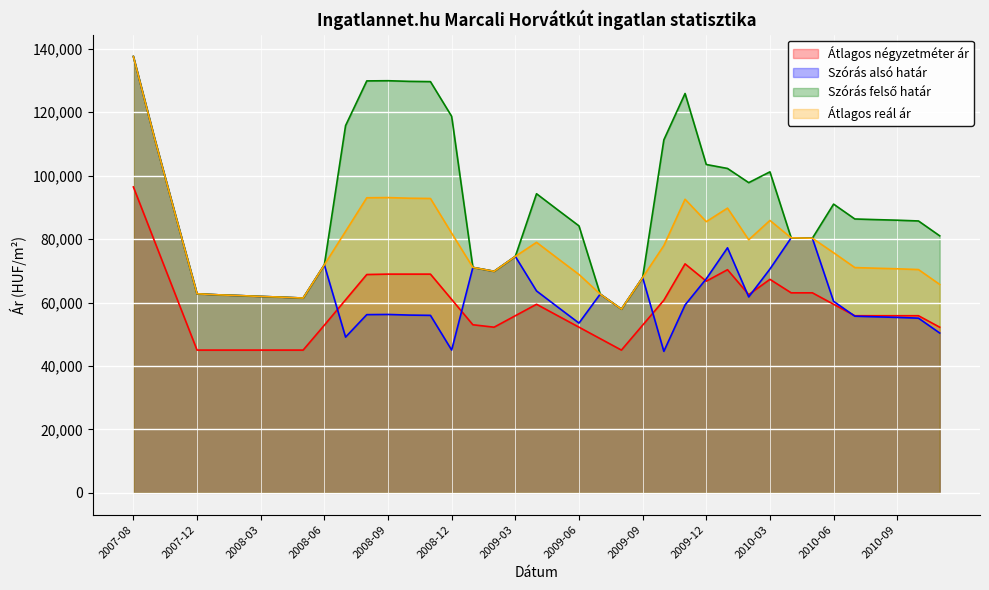

Reading left to right, transcribe all the data shown in this chart.

Átlagos négyzetméter ár: 2007-08=96428	2007-10=79285	2007-11=62143	2007-12=45000	2008-01=45000	2008-02=45000	2008-03=45000	2008-04=45000	2008-05=45000	2008-06=52857	2008-07=60840	2008-08=68824	2008-09=68950	2008-10=68950	2008-11=68950	2008-12=60967	2009-01=52983	2009-02=52222	2009-03=55833	2009-04=59444	2009-05=55833	2009-06=52222	2009-07=48611	2009-08=45000	2009-09=52857	2009-10=60714	2009-11=72182	2009-12=66732	2010-01=70343	2010-02=62486	2010-03=67301	2010-04=63055	2010-05=63055	2010-06=59444	2010-07=55833	2010-08=55833	2010-09=55833	2010-10=55833	2010-11=52222
Szórás alsó határ: 2007-08=137554	2007-10=111731	2007-11=87130	2007-12=62756	2008-01=62422	2008-02=62188	2008-03=61917	2008-04=61687	2008-05=61401	2008-06=71878	2008-07=49096	2008-08=56180	2008-09=56236	2008-10=56038	2008-11=55953	2008-12=45010	2009-01=71067	2009-02=69834	2009-03=74528	2009-04=63647	2009-05=58562	2009-06=53516	2009-07=62658	2009-08=57919	2009-09=67874	2009-10=44606	2009-11=59220	2009-12=67478	2010-01=77246	2010-02=61761	2010-03=70553	2010-04=80386	2010-05=80270	2010-06=60375	2010-07=55695	2010-08=55491	2010-09=55309	2010-10=55068	2010-11=50384
Szórás felső határ: 2007-08=137554	2007-10=111731	2007-11=87130	2007-12=62756	2008-01=62422	2008-02=62188	2008-03=61917	2008-04=61687	2008-05=61401	2008-06=71878	2008-07=115764	2008-08=129860	2008-09=129916	2008-10=129718	2008-11=129633	2008-12=118690	2009-01=71067	2009-02=69834	2009-03=74528	2009-04=94287	2009-05=89202	2009-06=84156	2009-07=62658	2009-08=57919	2009-09=67874	2009-10=111274	2009-11=125888	2009-12=103506	2010-01=102262	2010-02=97789	2010-03=101193	2010-04=80386	2010-05=80270	2010-06=91015	2010-07=86335	2010-08=86131	2010-09=85949	2010-10=85708	2010-11=81024
Átlagos reál ár: 2007-08=137554	2007-10=111731	2007-11=87130	2007-12=62756	2008-01=62422	2008-02=62188	2008-03=61917	2008-04=61687	2008-05=61401	2008-06=71878	2008-07=82430	2008-08=93020	2008-09=93076	2008-10=92878	2008-11=92793	2008-12=81850	2009-01=71067	2009-02=69834	2009-03=74528	2009-04=78967	2009-05=73882	2009-06=68836	2009-07=62658	2009-08=57919	2009-09=67874	2009-10=77940	2009-11=92554	2009-12=85492	2010-01=89754	2010-02=79775	2010-03=85873	2010-04=80386	2010-05=80270	2010-06=75695	2010-07=71015	2010-08=70811	2010-09=70629	2010-10=70388	2010-11=65704